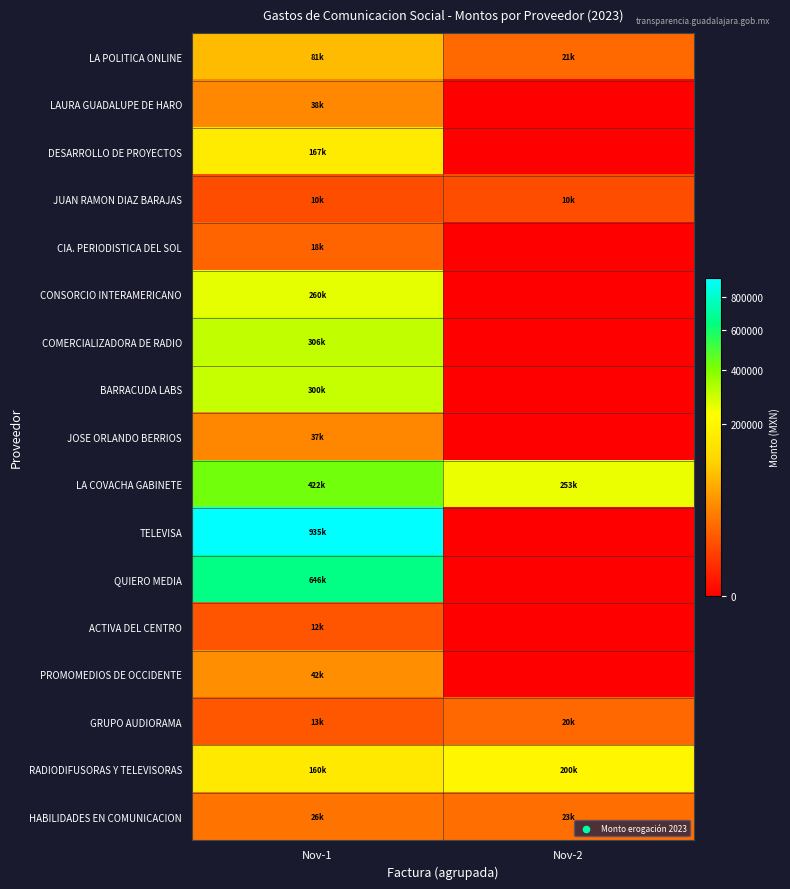

Between Nov-2 and Nov-1, which is larger?

Nov-1